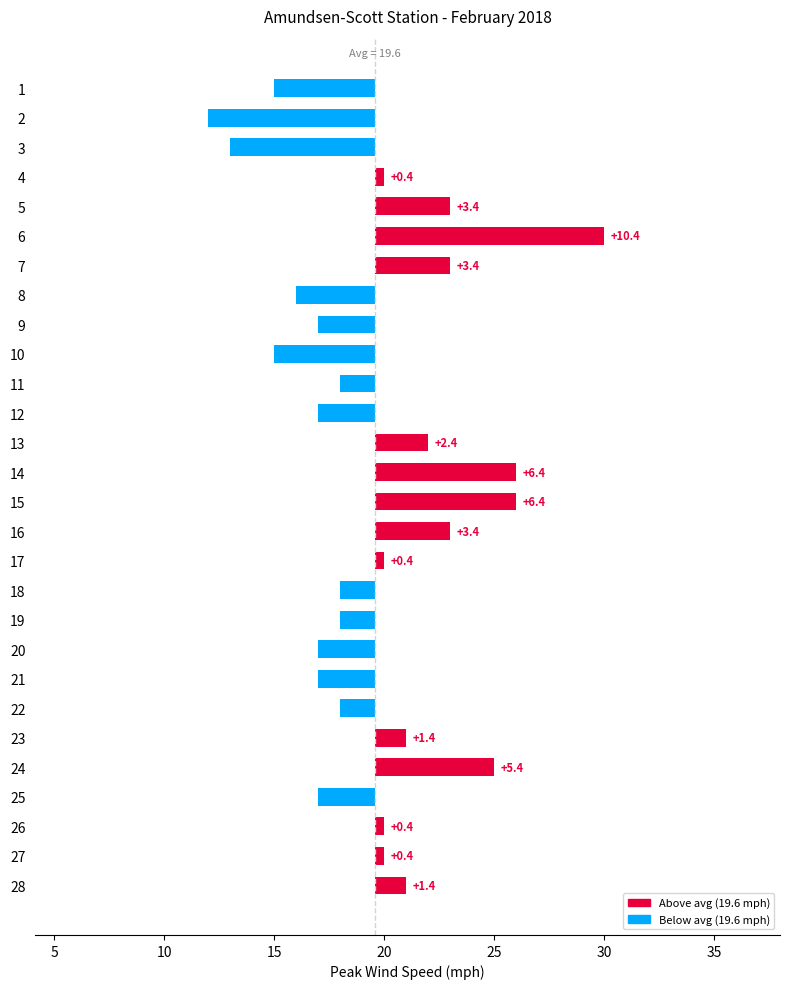

Reading left to right, what are all the values shown in this chart?

-4.6	-7.6	-6.6	0.4	3.4	10.4	3.4	-3.6	-2.6	-4.6	-1.6	-2.6	2.4	6.4	6.4	3.4	0.4	-1.6	-1.6	-2.6	-2.6	-1.6	1.4	5.4	-2.6	0.4	0.4	1.4